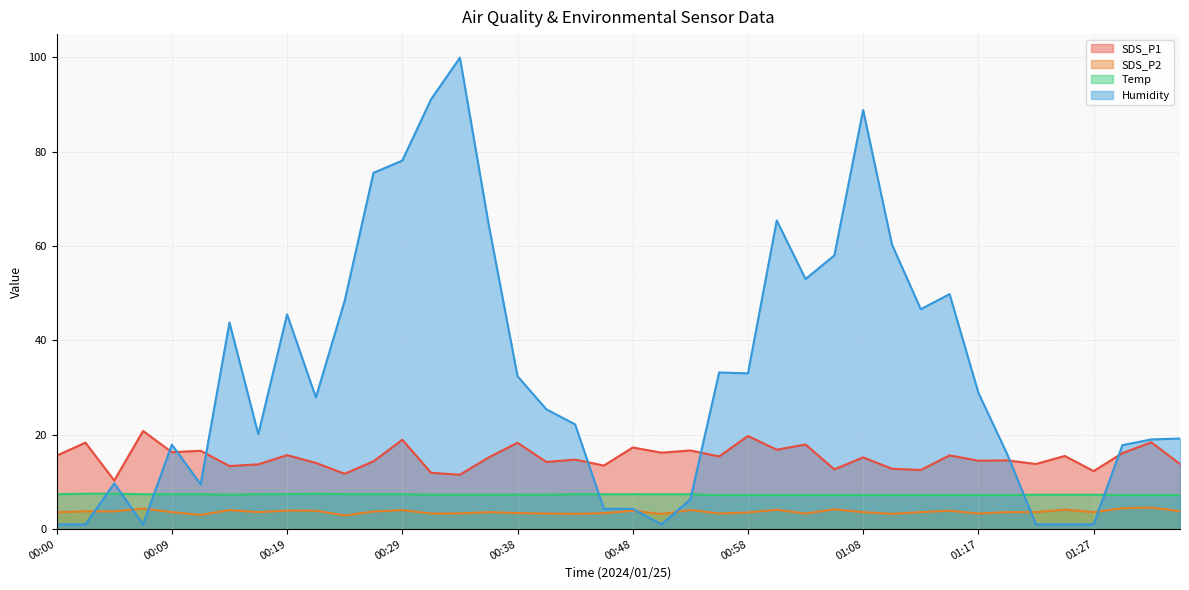

What is the difference between the SDS_P1 values at 01:27 and 00:12?

4.3